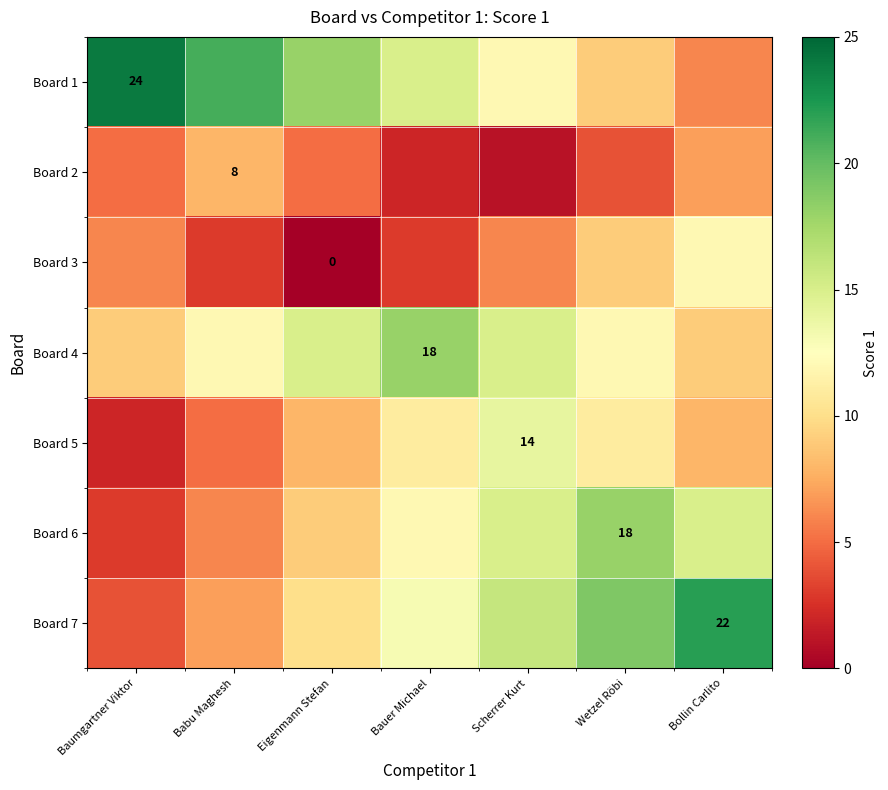

Where does the Board 6 series first go above 12?

Scherrer Kurt